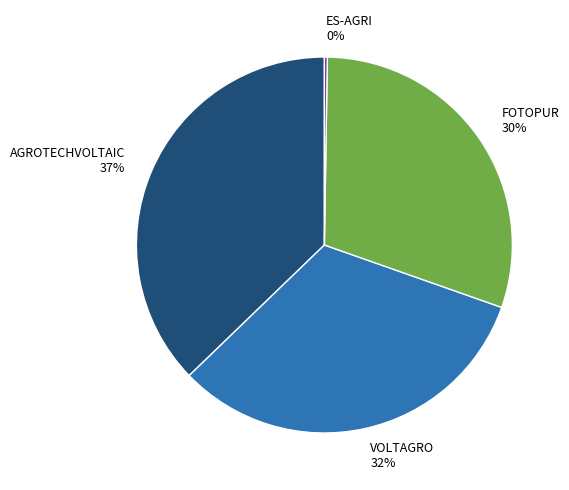

What is the largest slice in the pie chart?

AGROTECHVOLTAIC